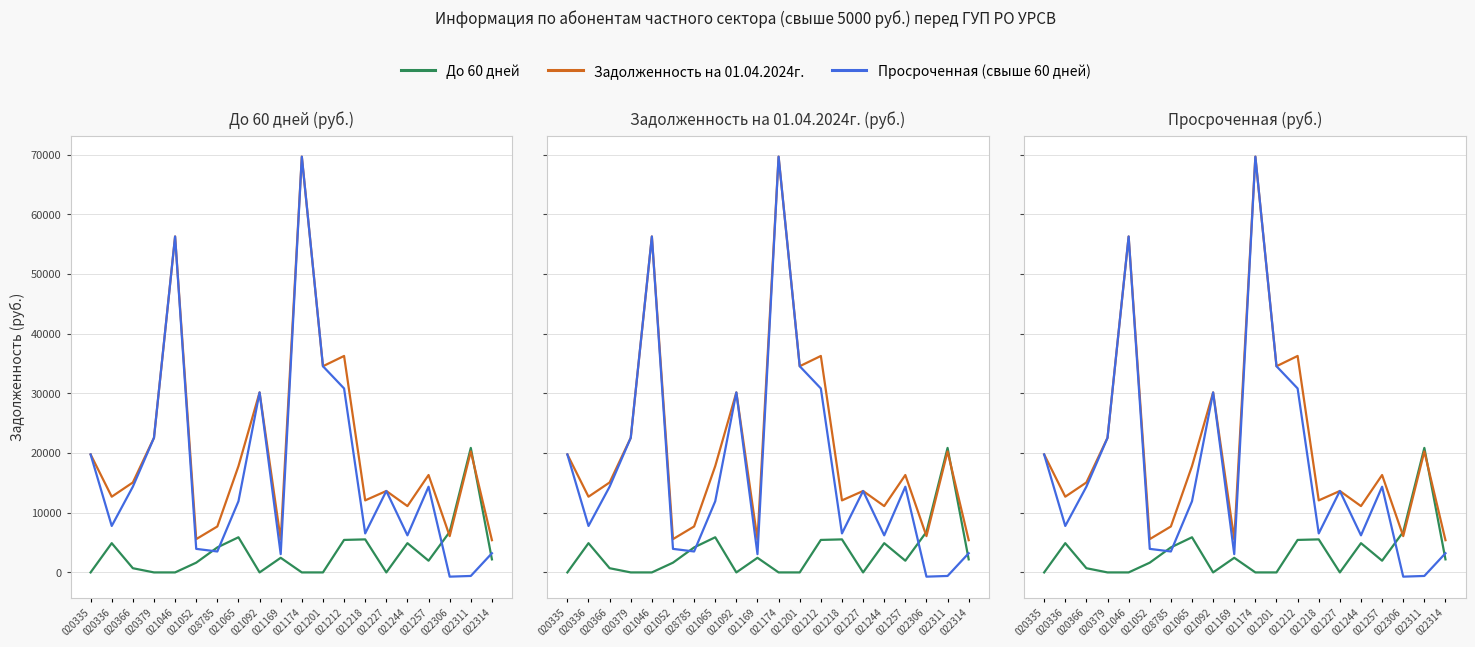

How many data points in Просроченная (свыше 60 дней) are above 13645?

10